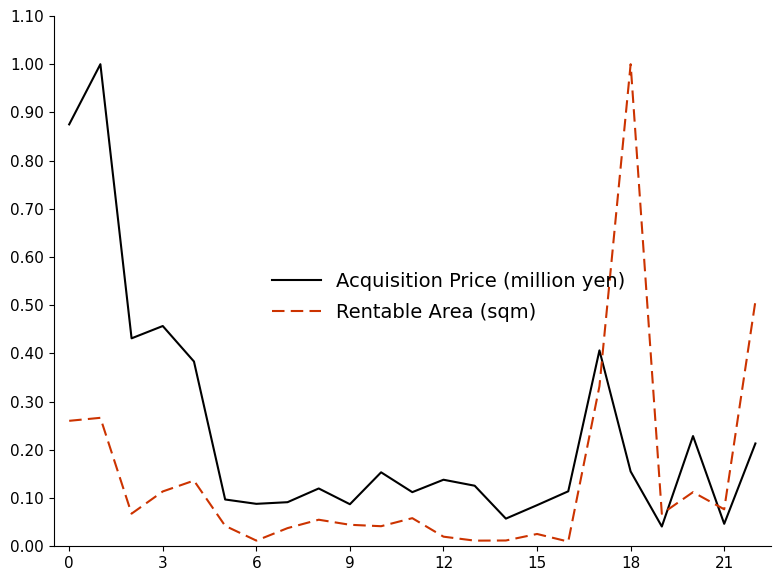

Which series ends up on top after the final intersection of Rentable Area (sqm) and Acquisition Price (million yen)?

Rentable Area (sqm)